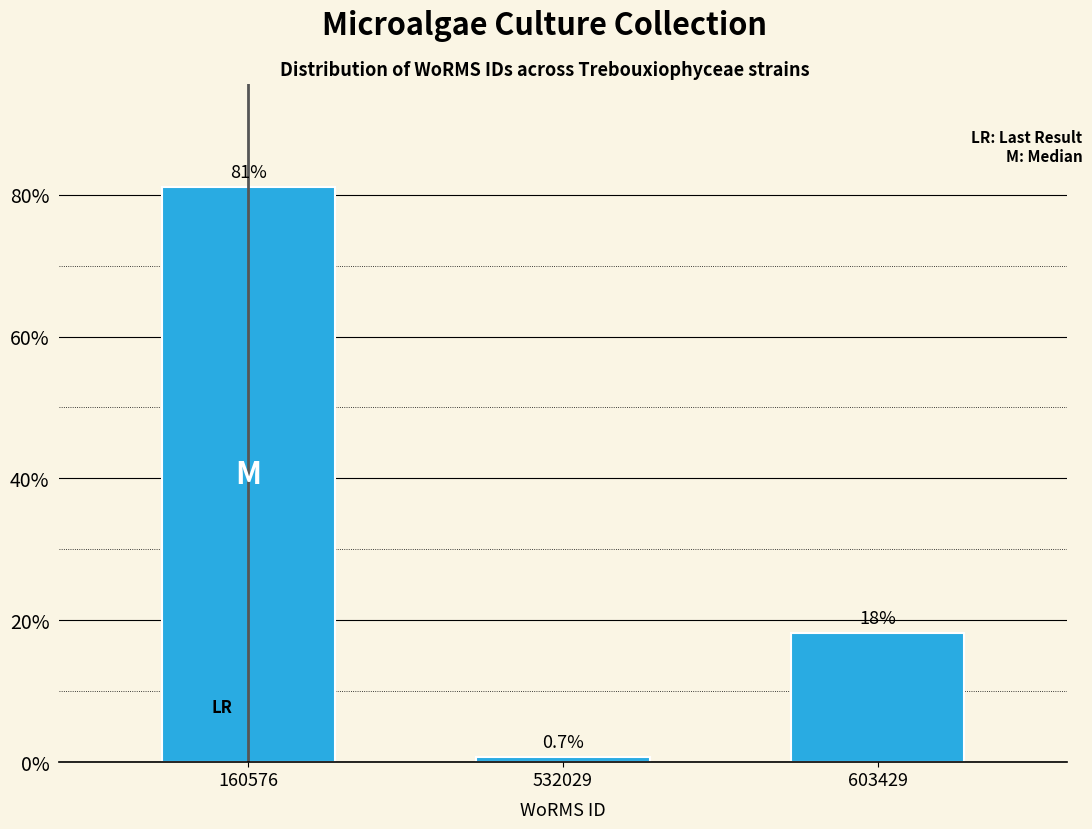

Reading left to right, list all the values displayed in this chart.

81.0	0.7	18.2